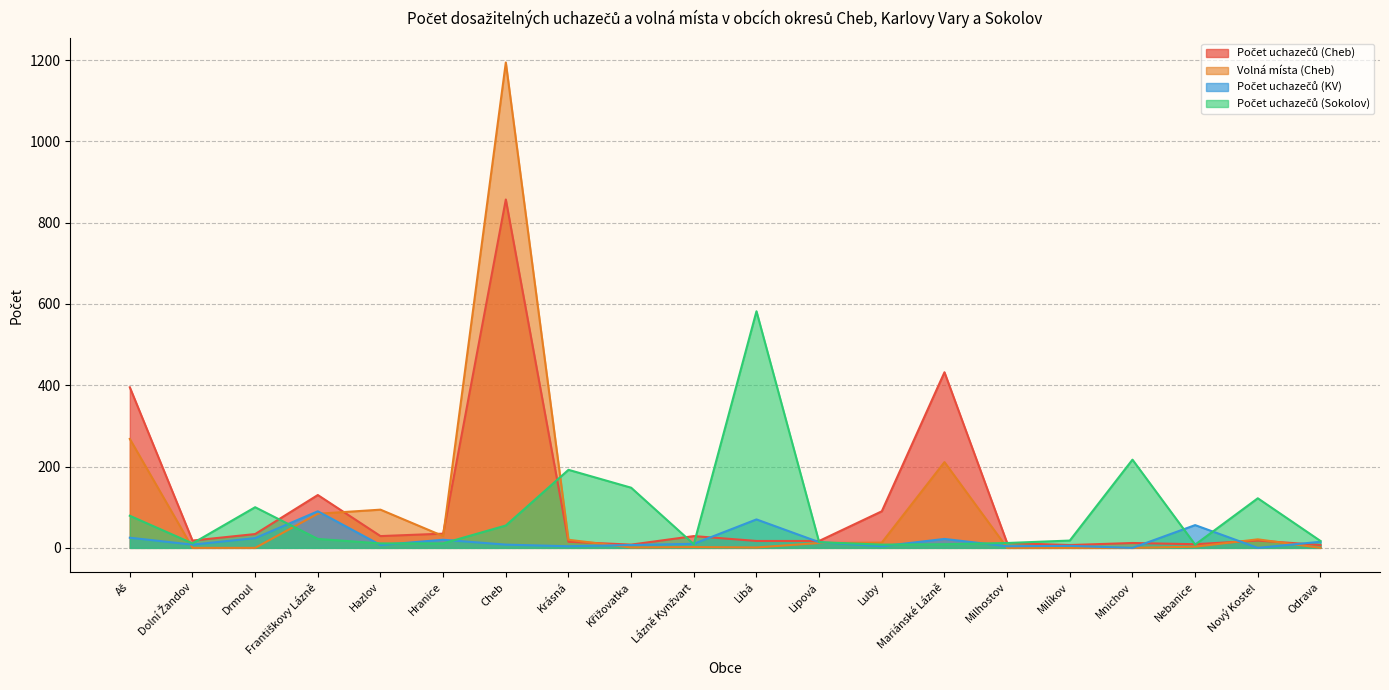

What is the approximate value of Počet uchazečů (Cheb) at Lipová, to the nearest 10?

20